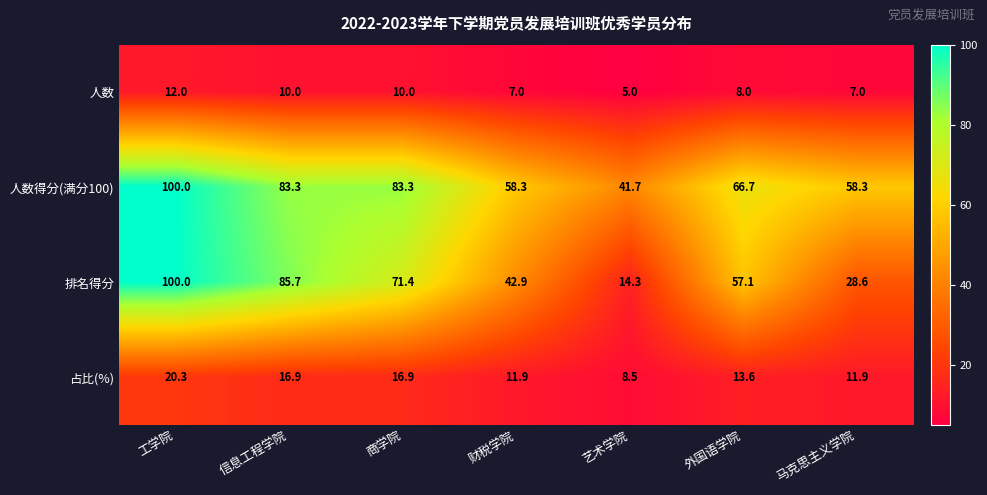

Which series has the largest total across all categories?

人数得分(满分100)